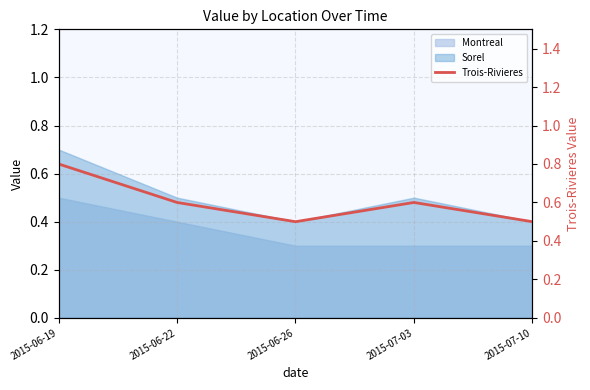

What is the approximate value at 2015-06-26?

0.5